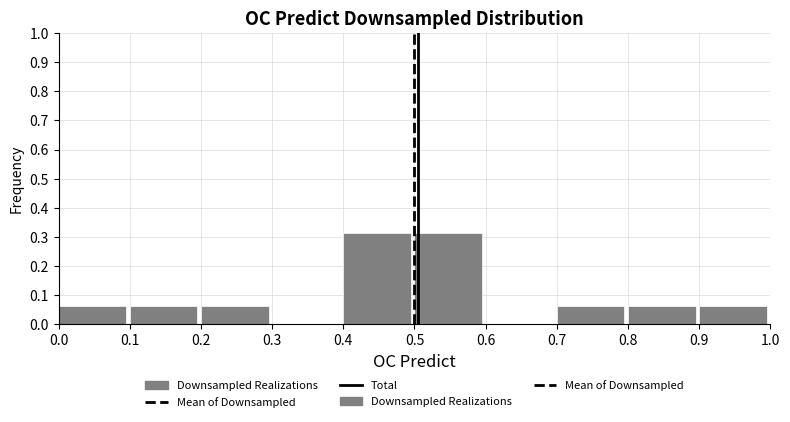

What is the height of the bar covering 0.4 to 0.5 on the x-axis? The values are not printed on the chart, so give them approximately, as read against the axis.

0.31